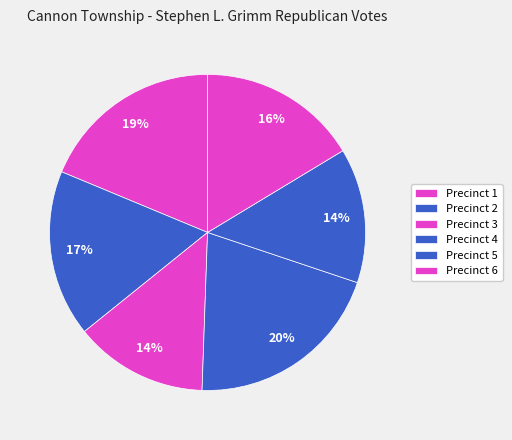

The Precinct 2 slice represents 31% of the pie. True or false?

False